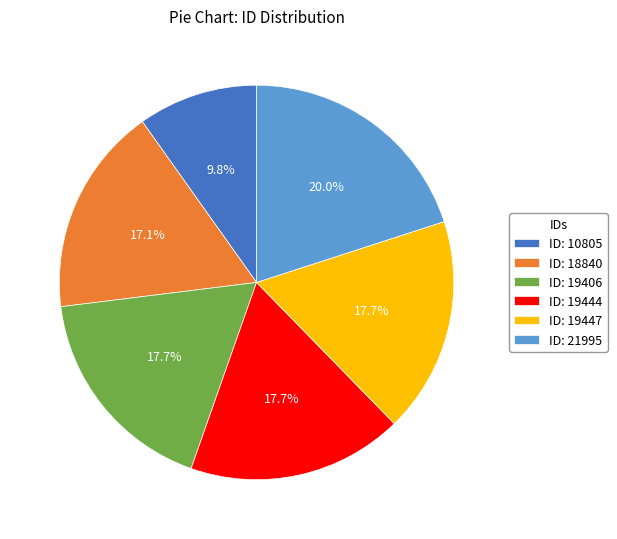

What is the smallest slice in the pie chart?

ID: 10805